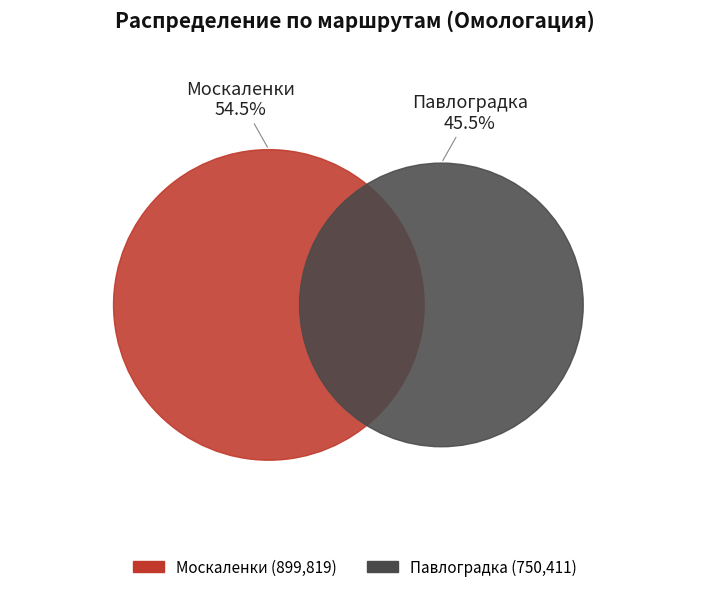

Count the number of slices in the pie.

2